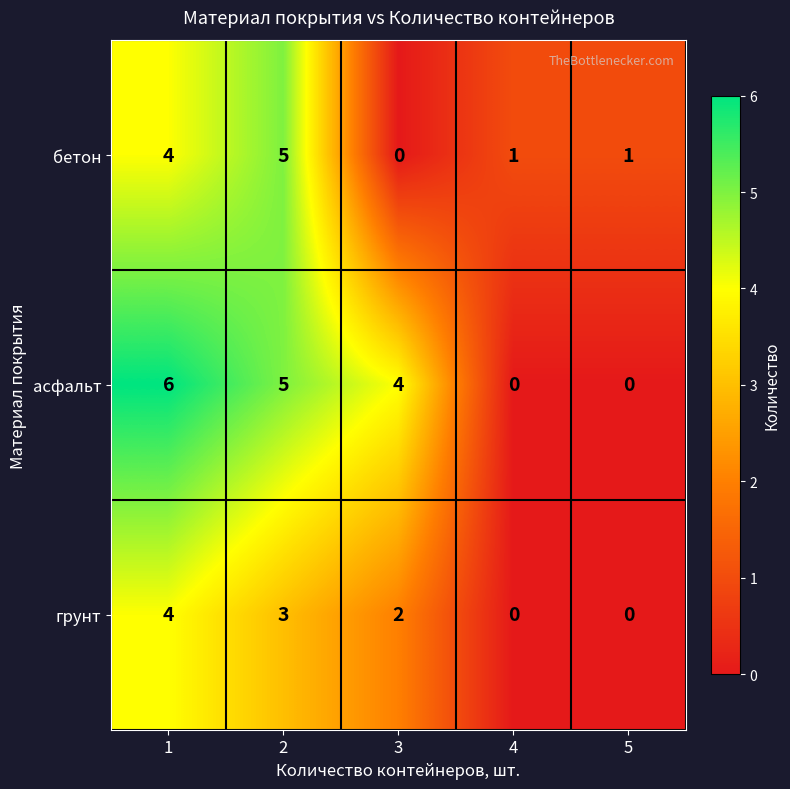

How many categories are shown in the chart?

5